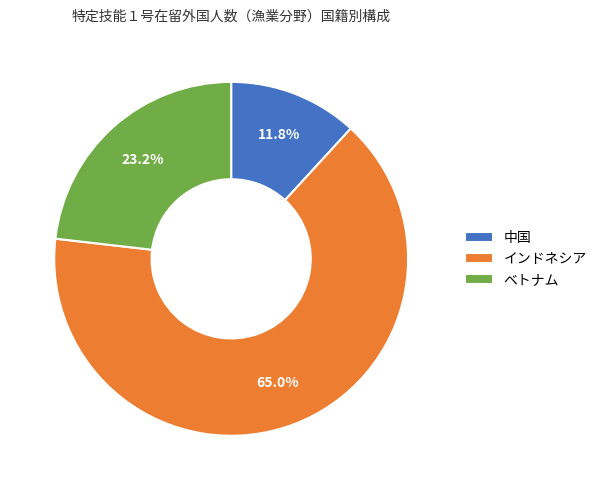

How much of the chart is everything except 中国?

88.2%